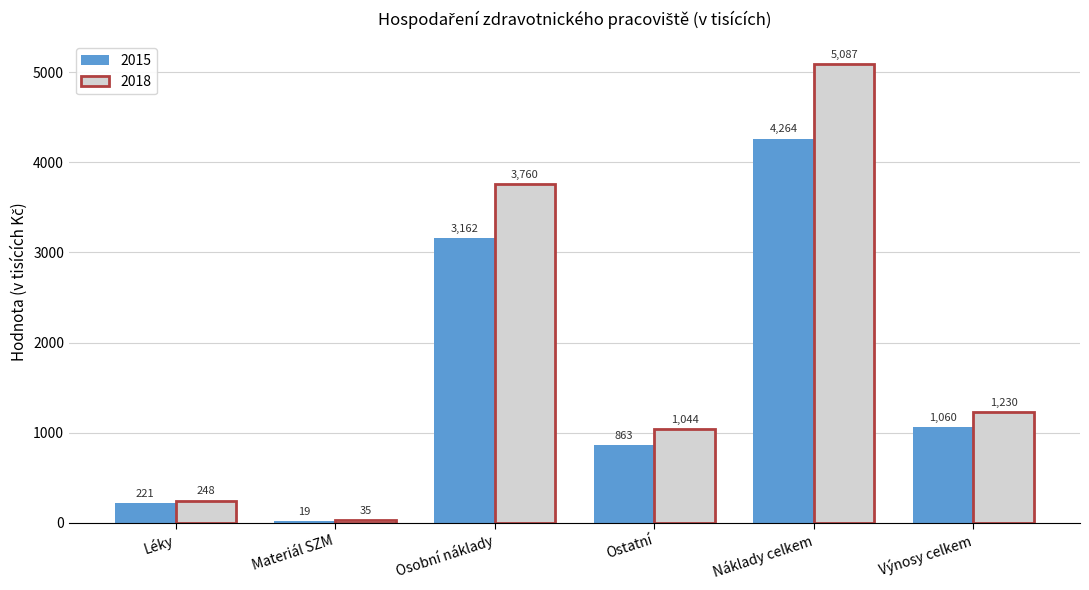

What is the spread (max minus min) of values at Osobní náklady?

597.8